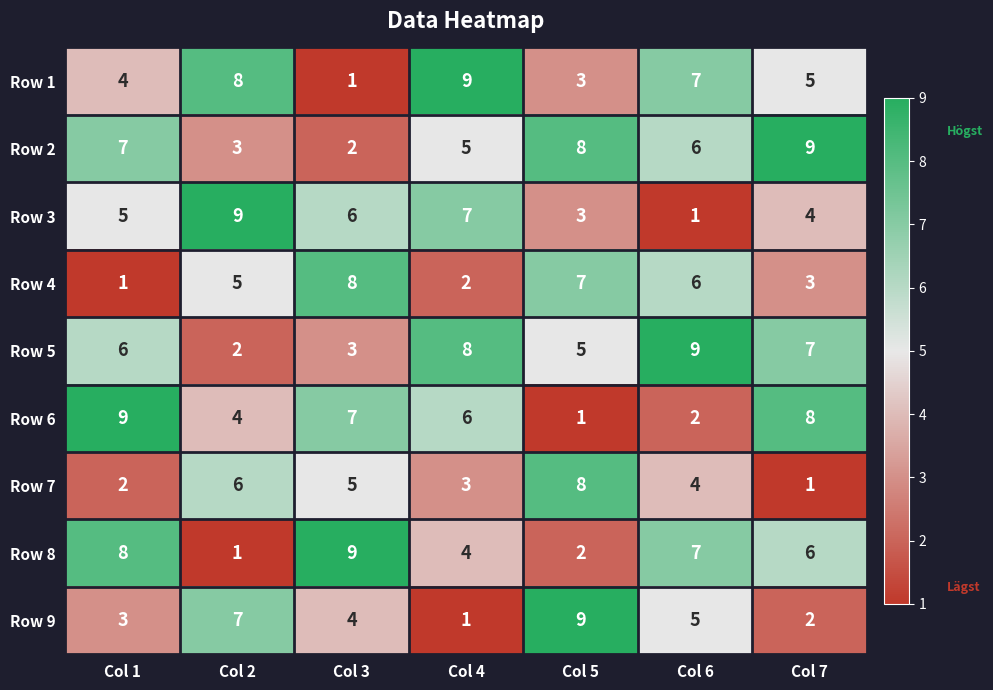

At which label does Row 5 reach its peak?

Col 6